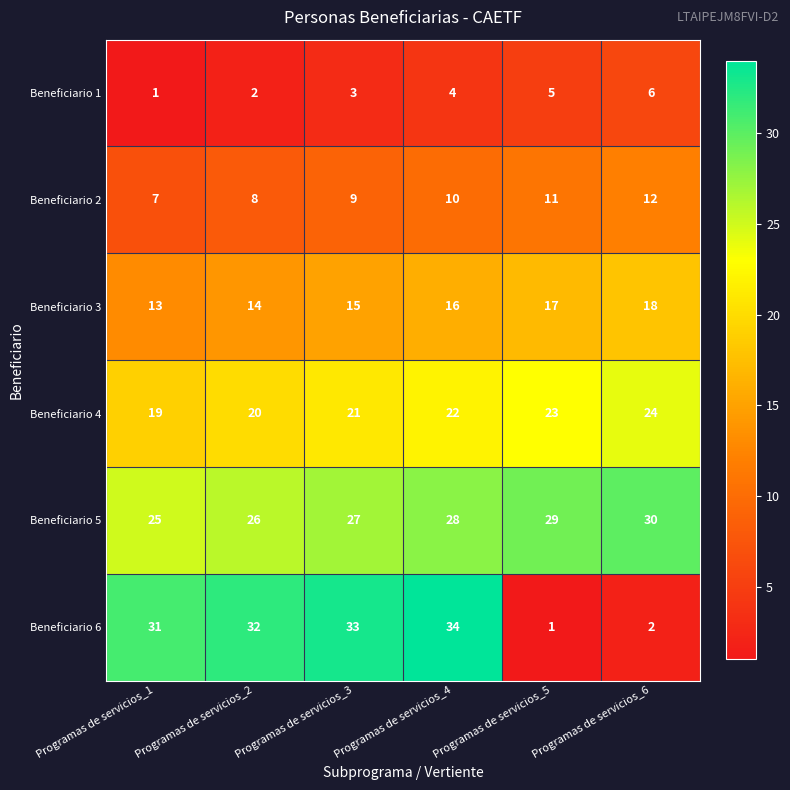

Read the Beneficiario 5 value at Programas de servicios_1.

25